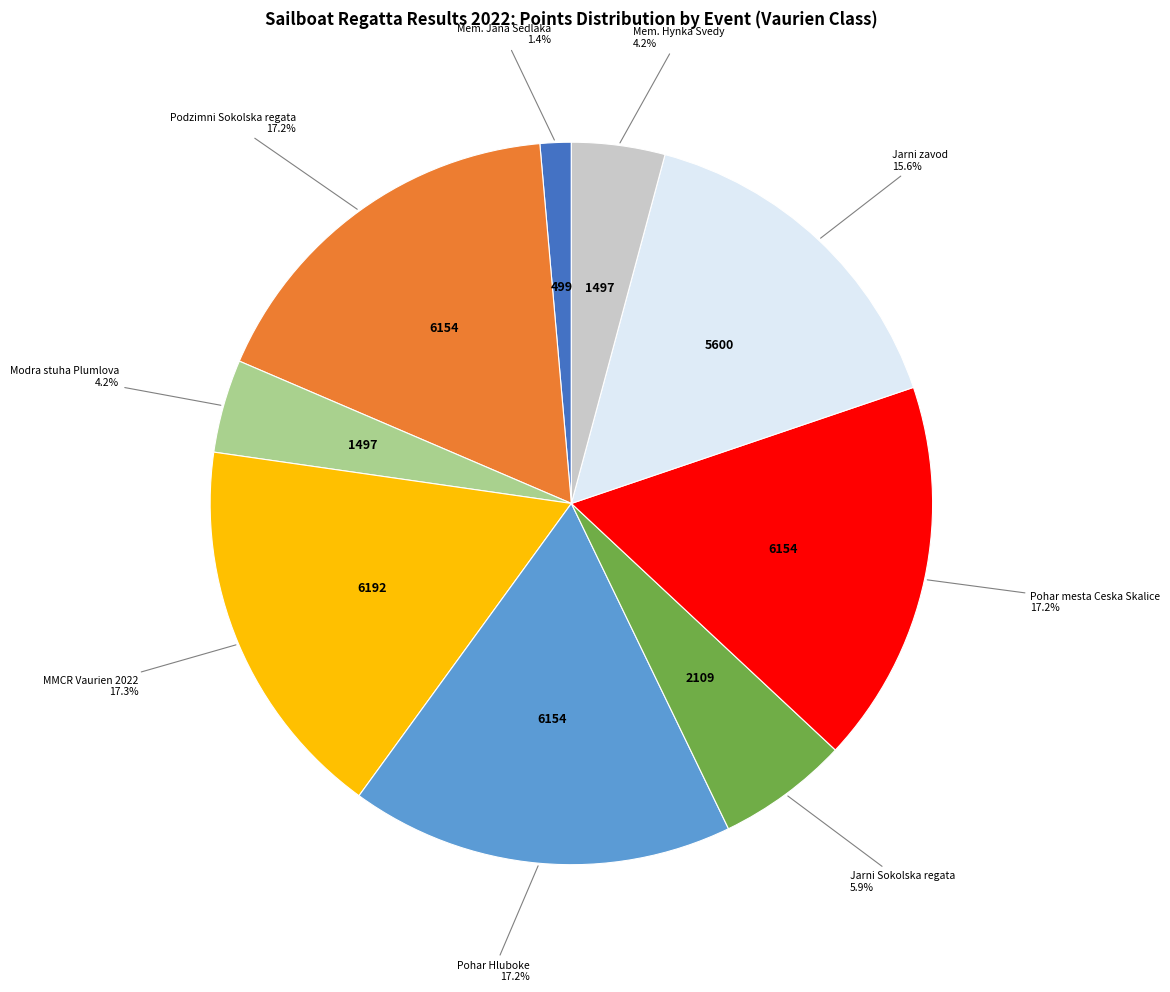

To the nearest percent, what is the average slice percentage?

11%